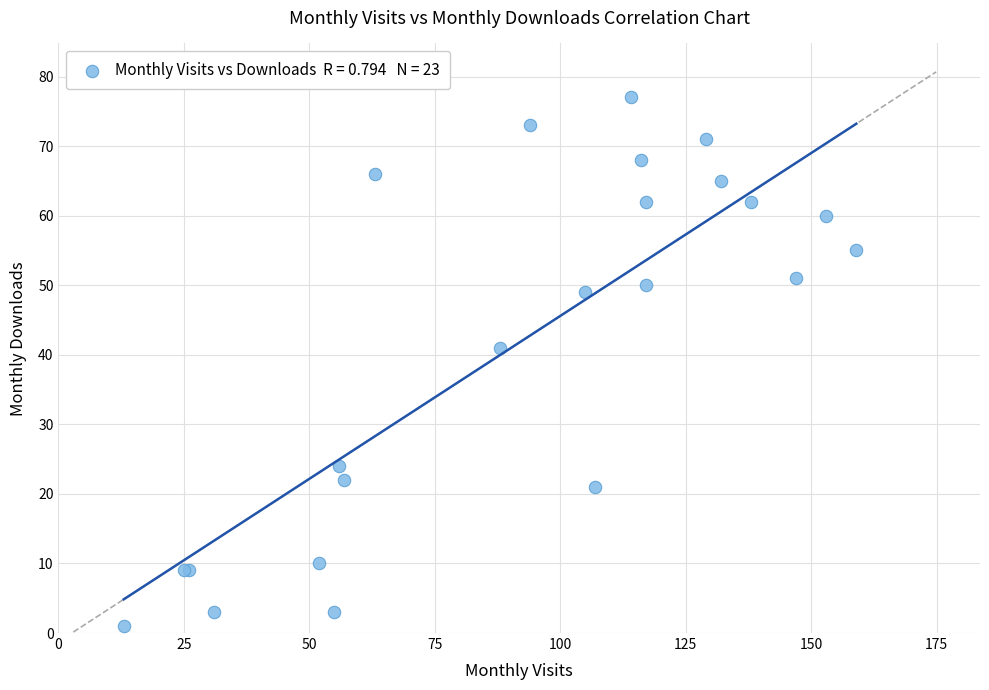

What Y value in the scatter plot is closest to 39?

41